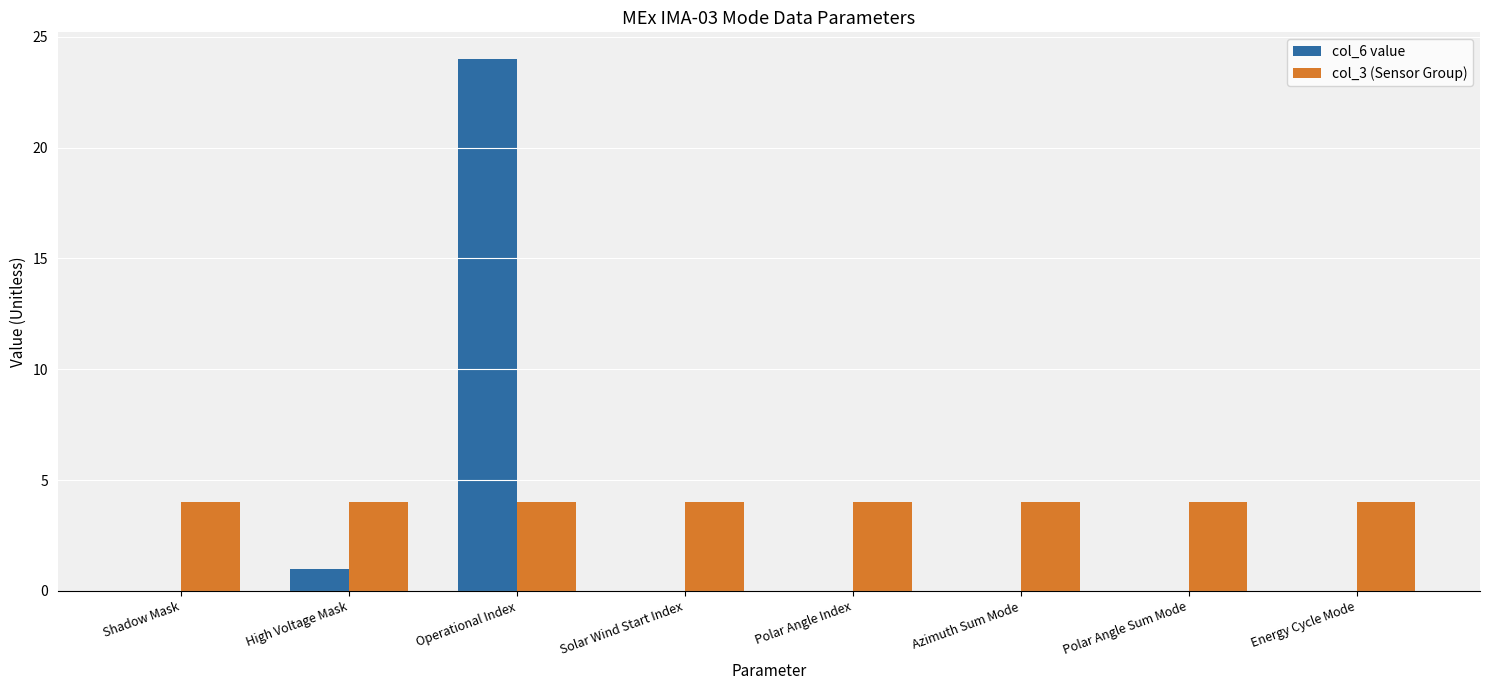

What is the total value across all series at Azimuth Sum Mode?

4